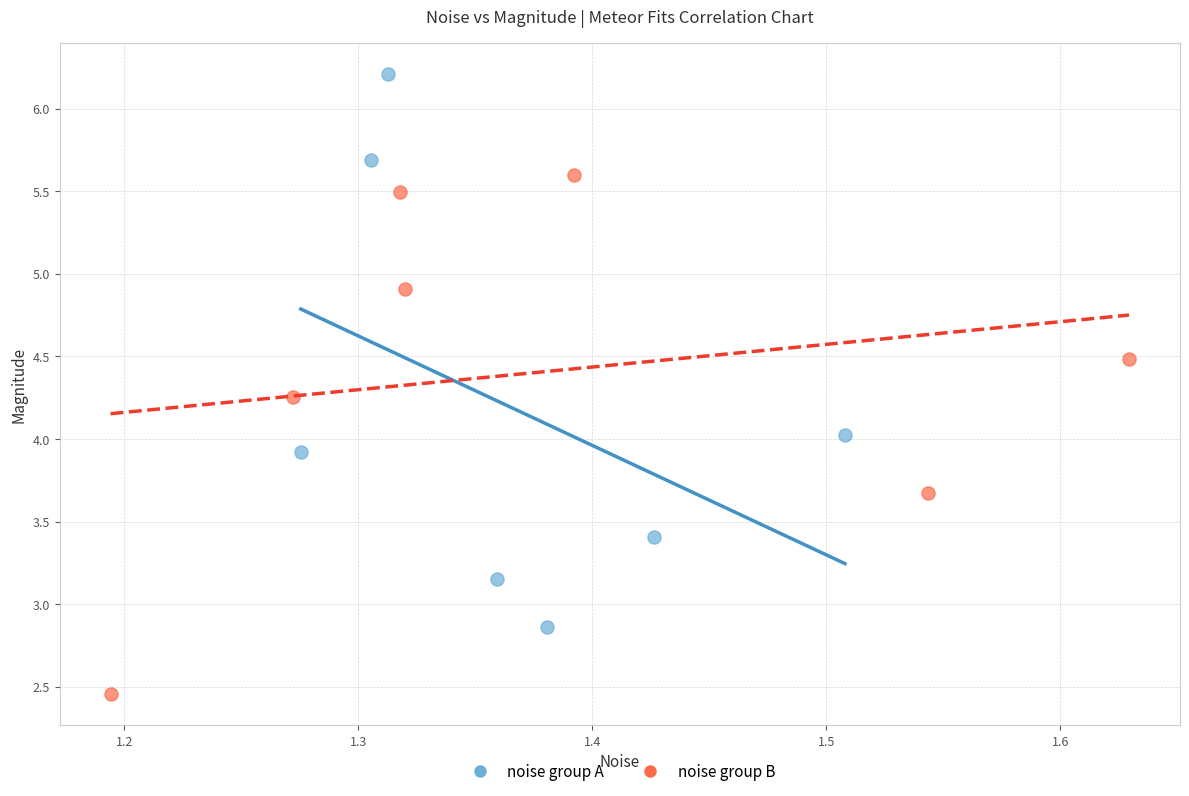

Which series contains the highest Y value?

noise group A